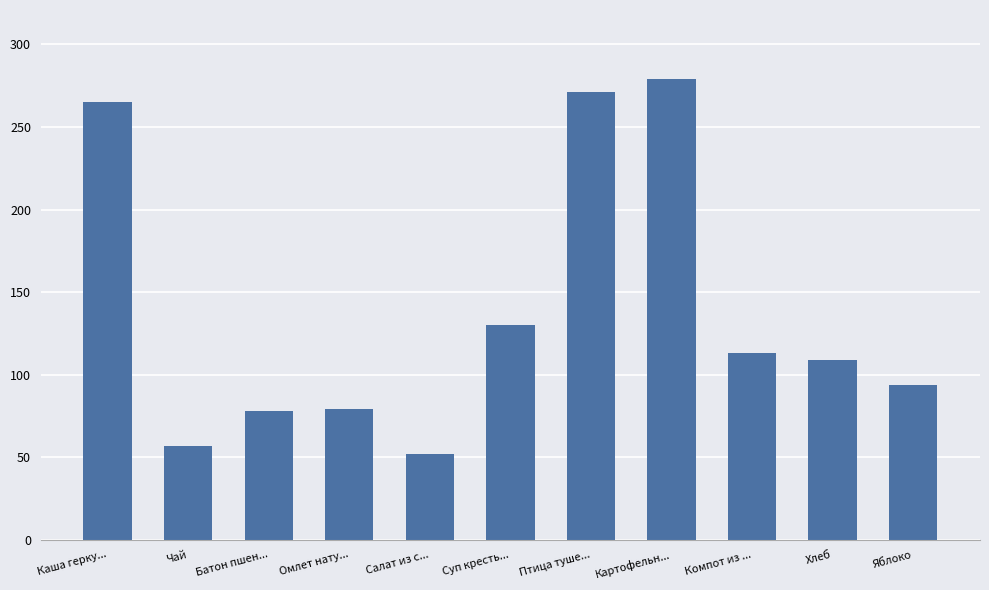

What is the average value?

138.8